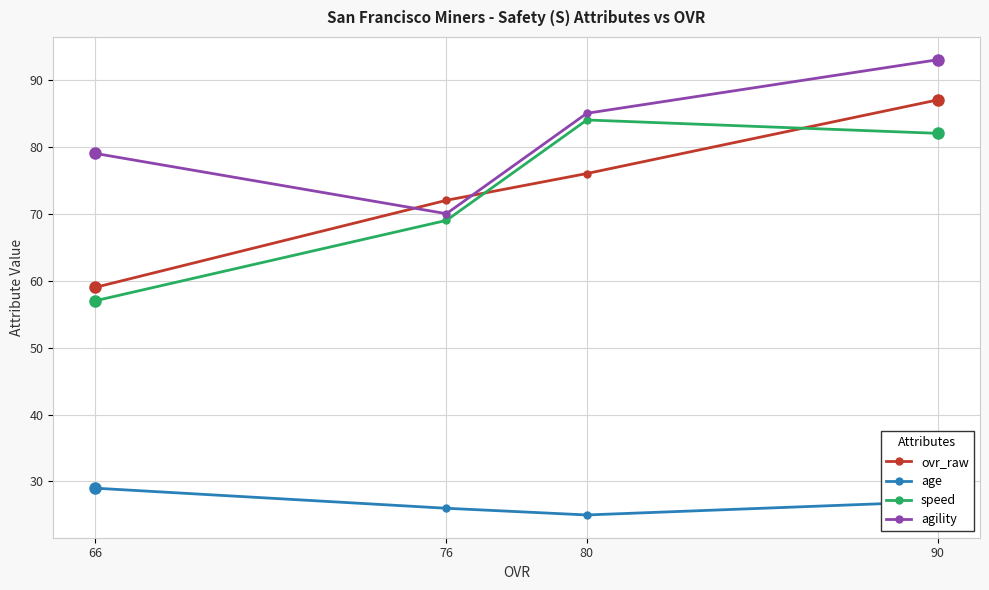

Between 66 and 80, which series saw the biggest shift?

speed